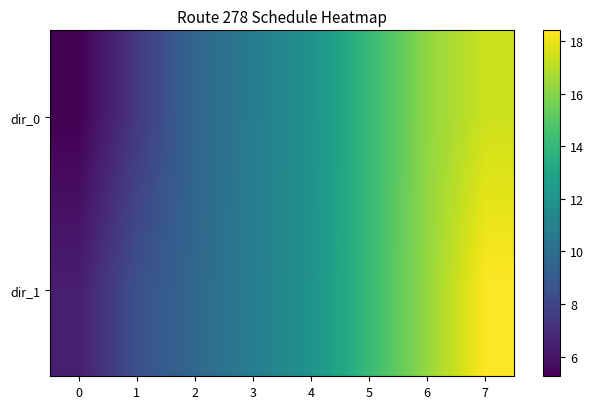

Reading right to left, transcribe all the data shown in this chart.

dir_0: 7=17.4	6=16.2	5=14.1	4=11.9	3=10.8	2=9.6	1=7.4	0=5.2
dir_1: 7=18.4	6=16.3	5=14.2	4=12.0	3=10.8	2=9.7	1=8.5	0=6.3